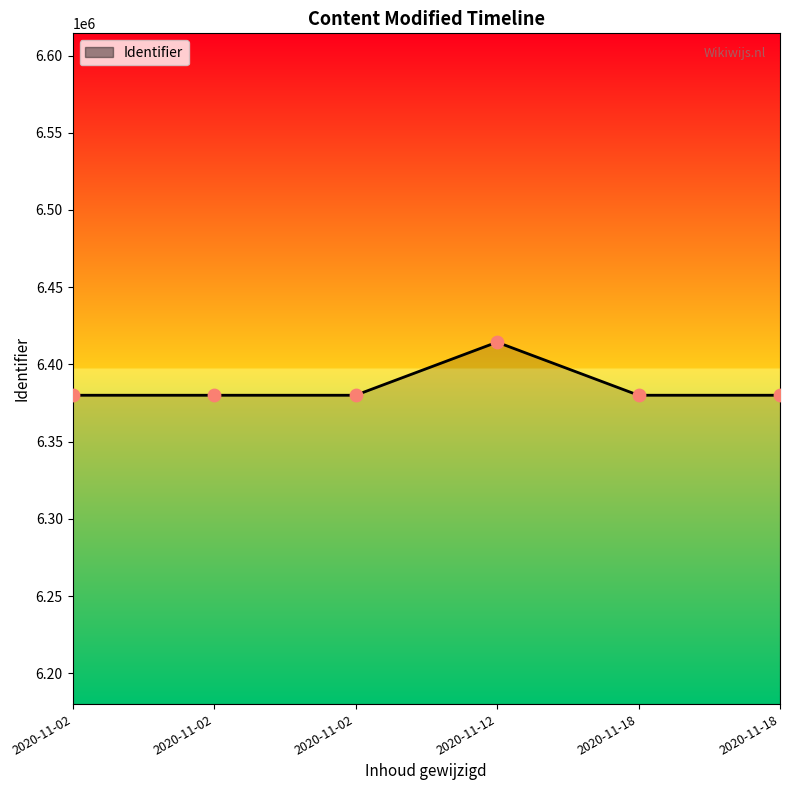

Which has a higher value, 2020-11-02 or 2020-11-02?

2020-11-02